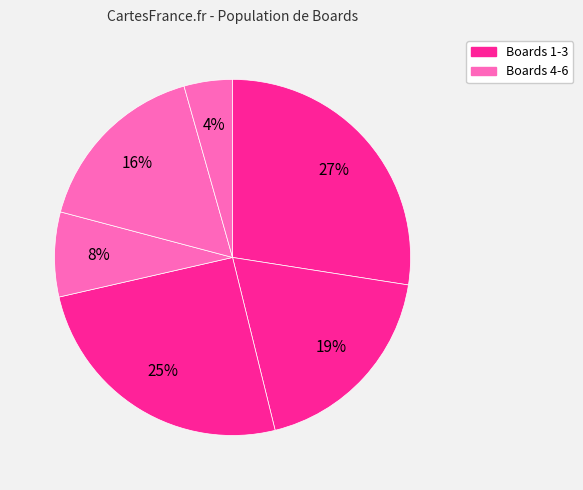

Count the number of slices in the pie.

6